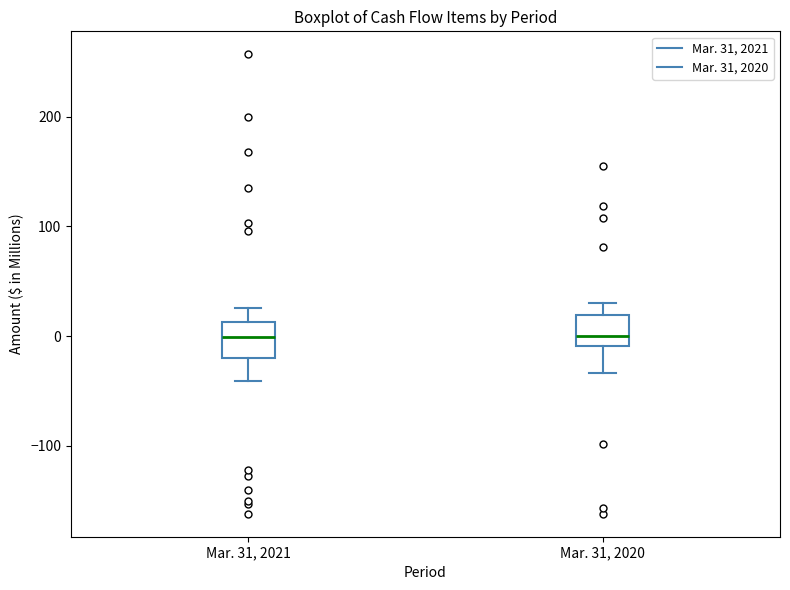

Where does the median line of the box for Mar. 31, 2020 sit on the y-axis? The values are not printed on the chart, so give them approximately, as read against the axis.

0